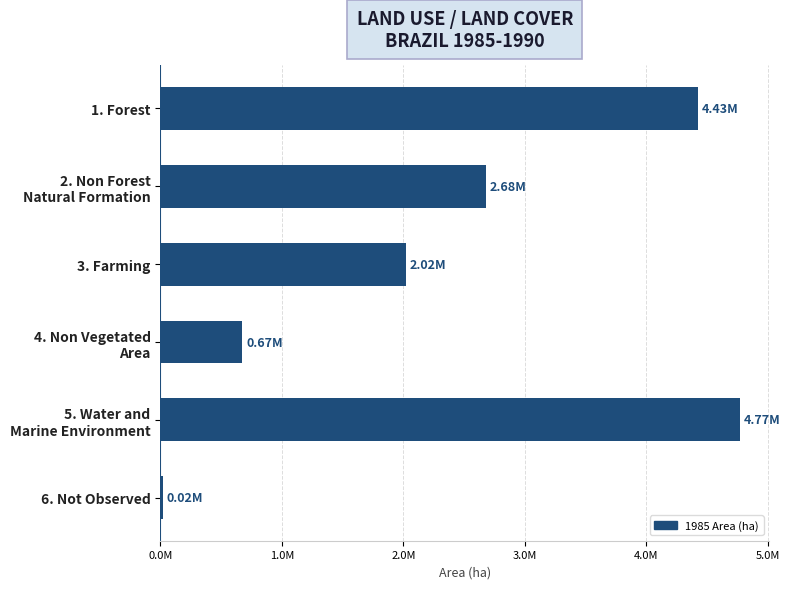

Are the bars horizontal?

Yes